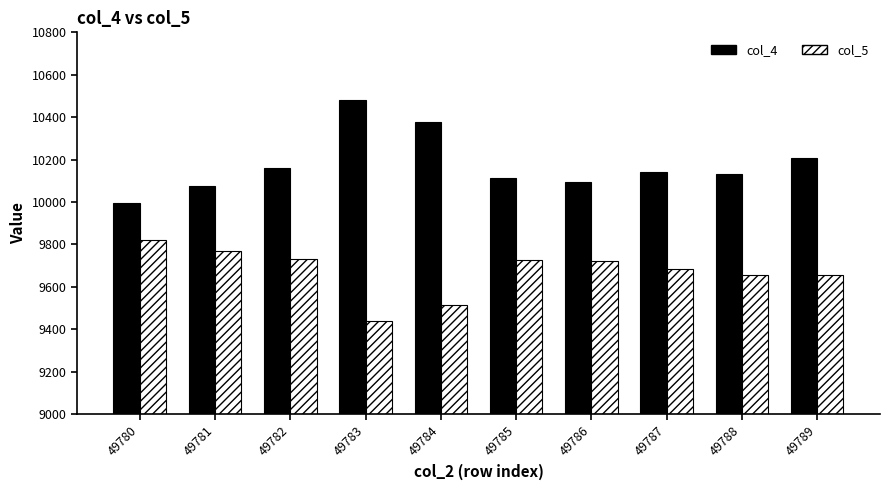

What is the value of the col_5 bar at the 7th from the left?

9724